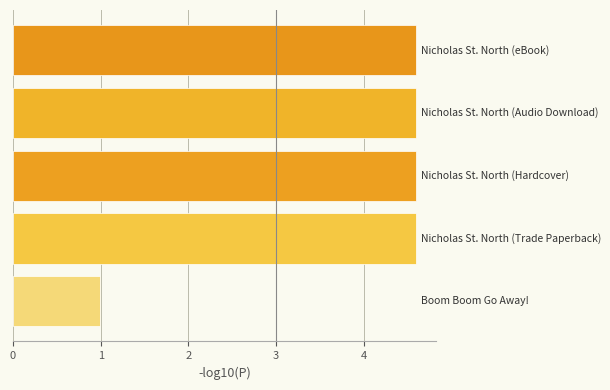

Count the values in the range 4 to 5.

4